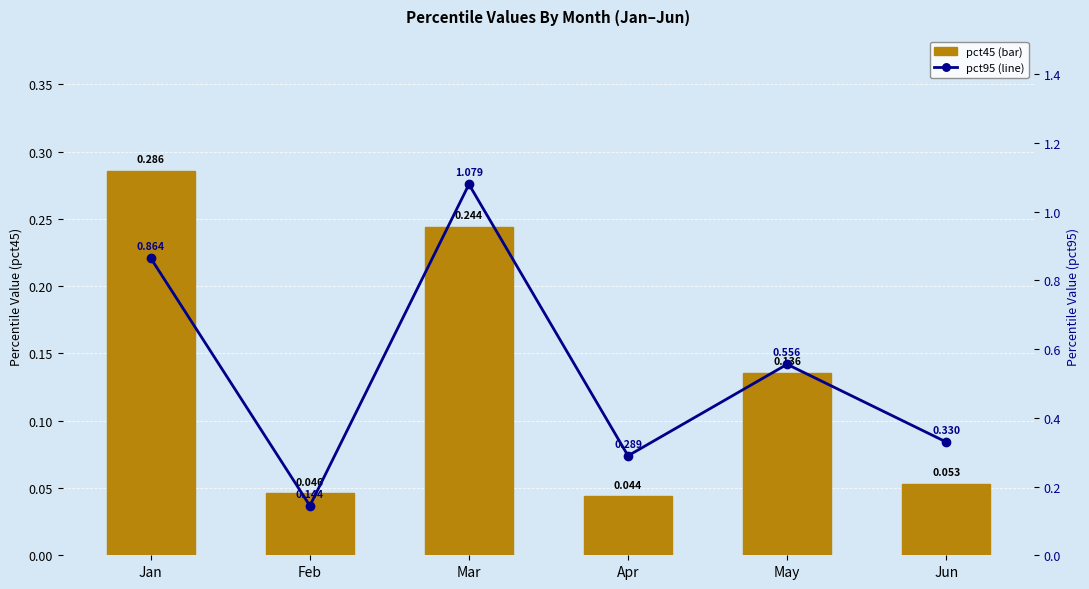

List the series in order of their peak value, lowest first.

pct45 (bar), pct95 (line)